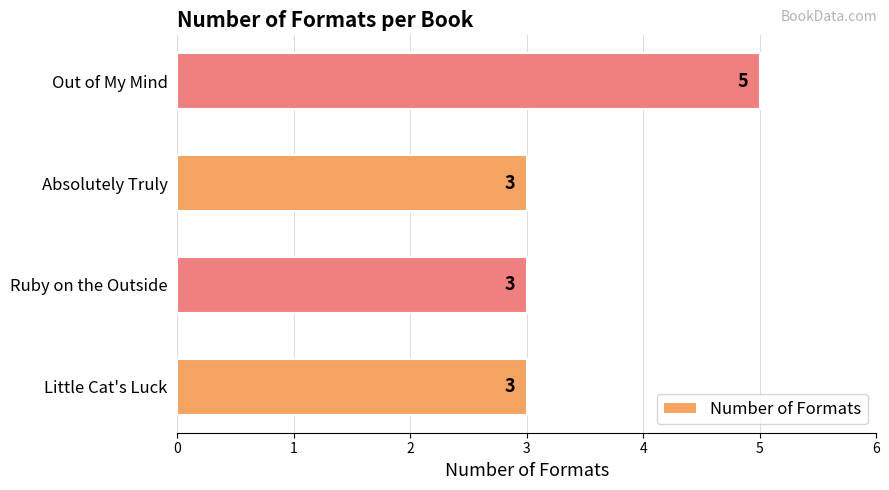

What is the approximate value at Little Cat's Luck?

3